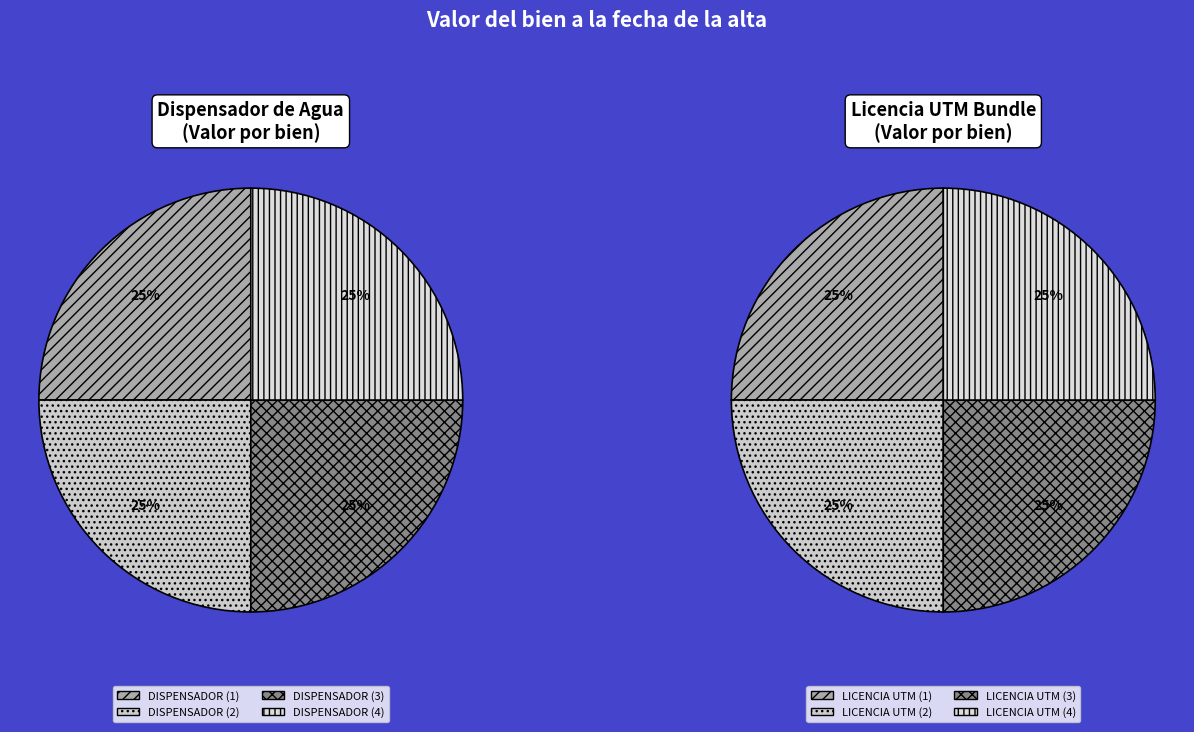

Is it true that DISPENSADOR (3) is 25% of the pie?

True